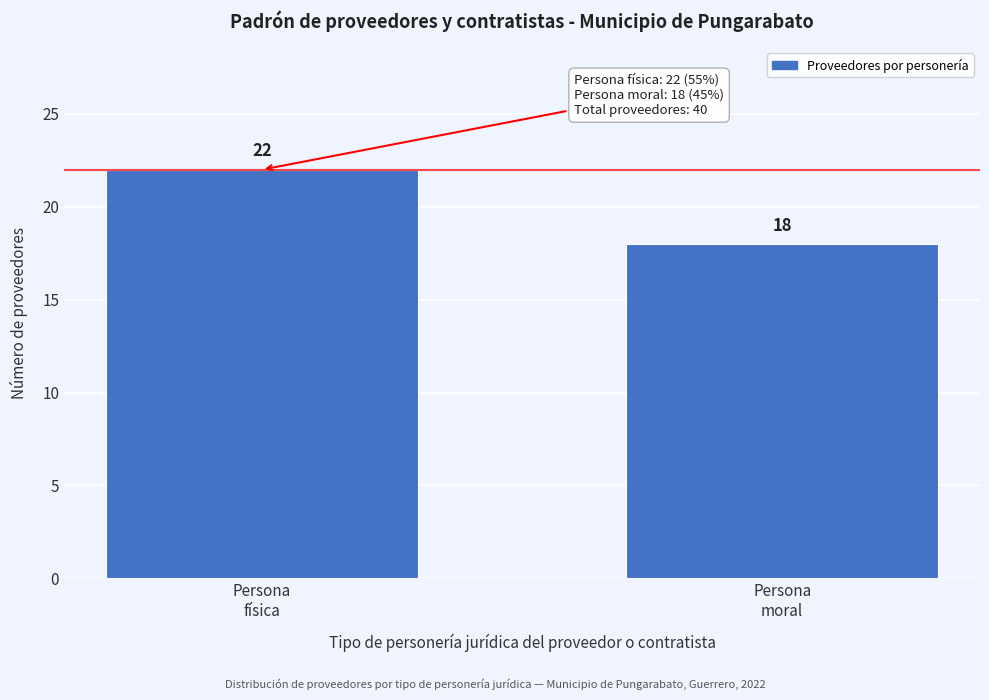

Reading left to right, extract all data points from this chart.

22	18